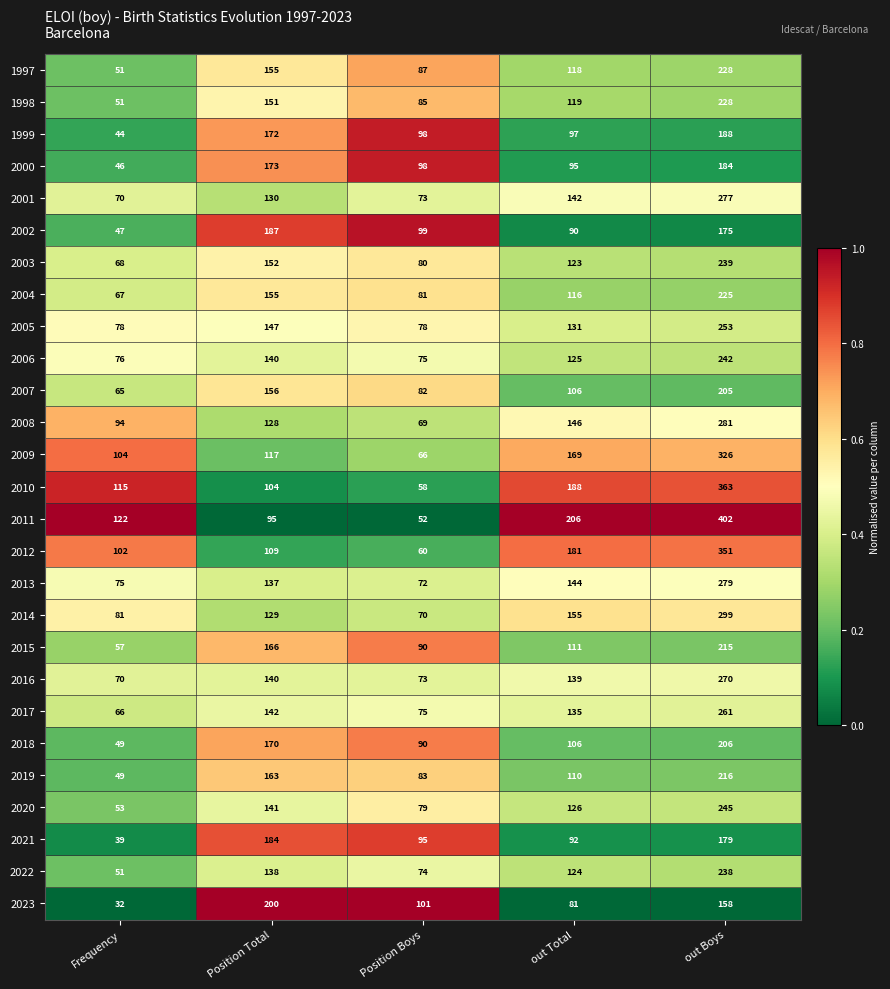

Which series has the largest total across all categories?

2011